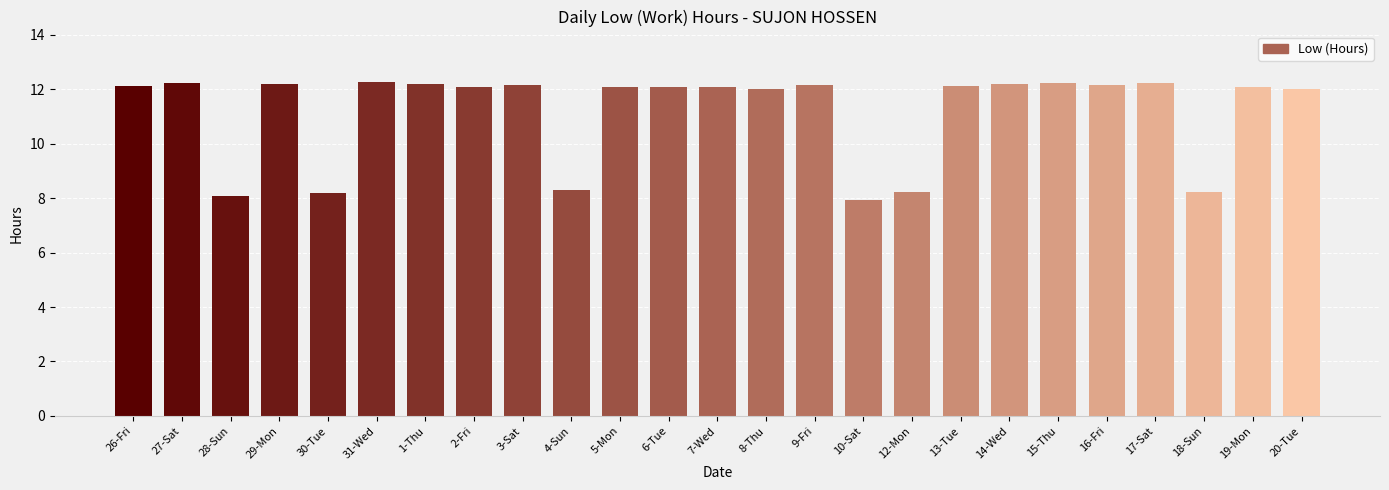

What is the difference between the values at 28-Sun and 17-Sat?

4.1